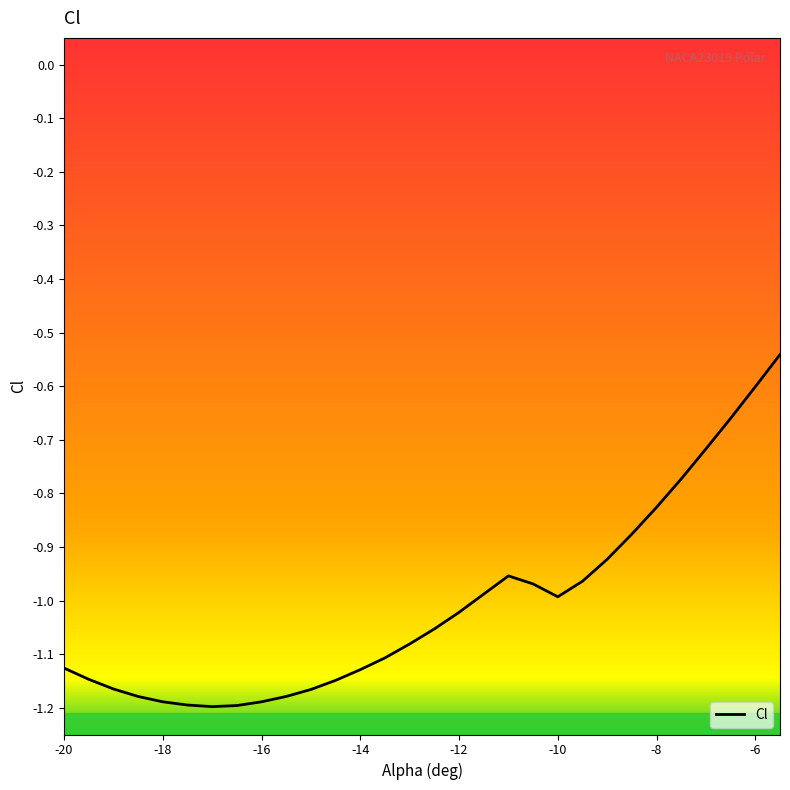

How many lines are shown in the chart?

1